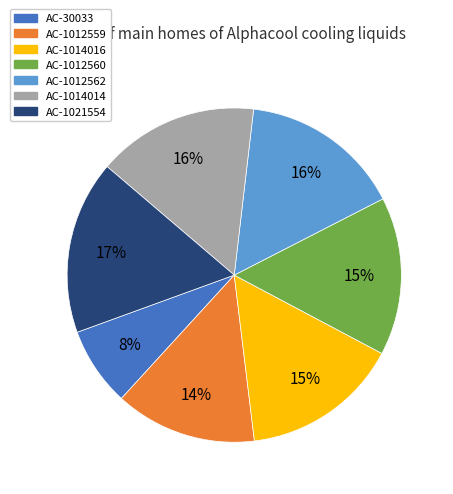

What percentage is the AC-1012560 slice, to the nearest percent?

15%